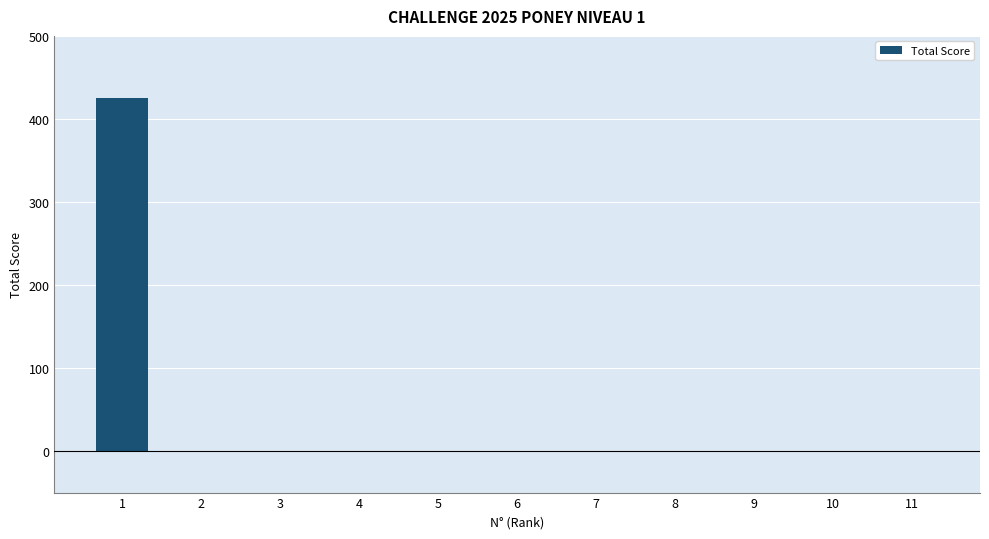

What is the change in value from 1 to 5?

-425